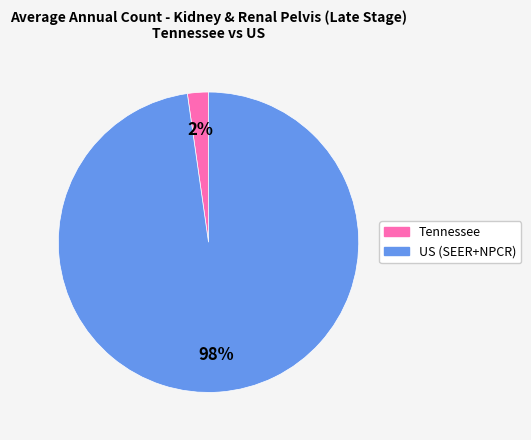

What percentage is the US (SEER+NPCR) slice, to the nearest percent?

98%